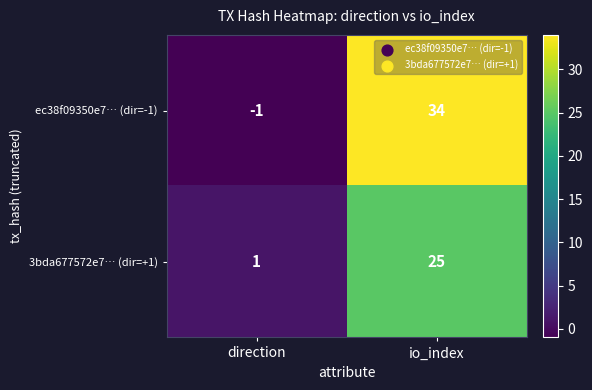

What is the average value of the 3bda677572e7… (dir=+1) series?

13